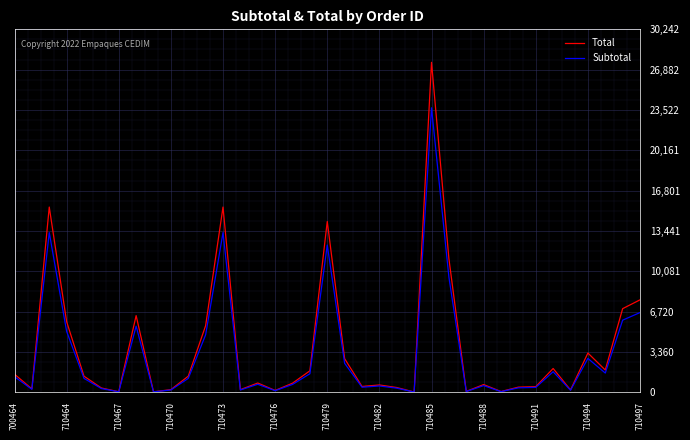

Which series has the widest spread of values?

Total